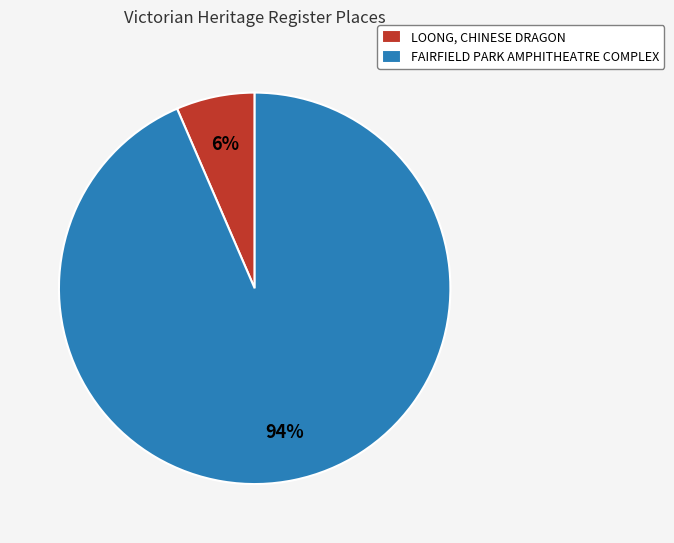

How many segments does this pie chart have?

2